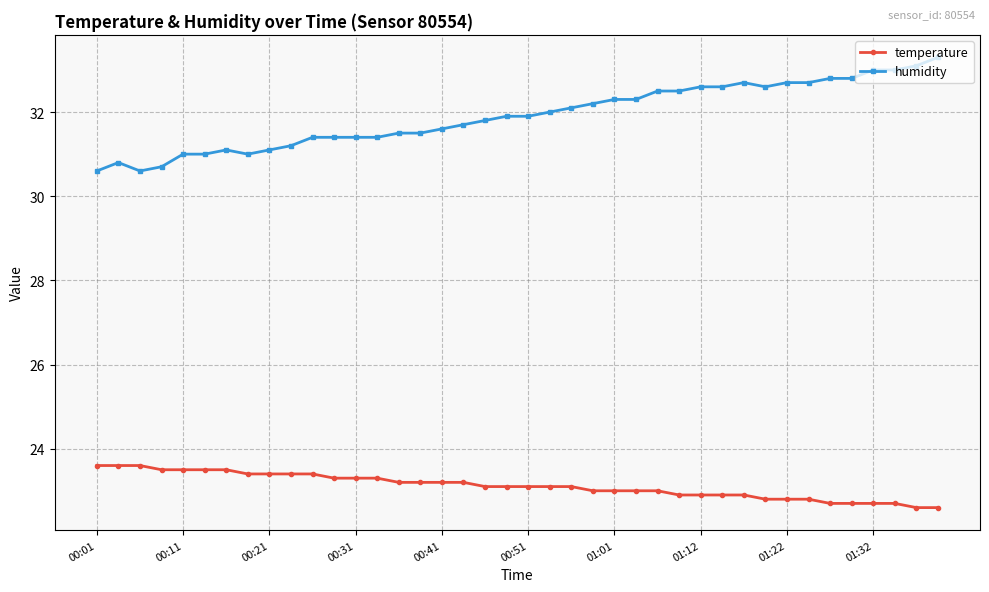

What is the smallest value displayed?

22.6